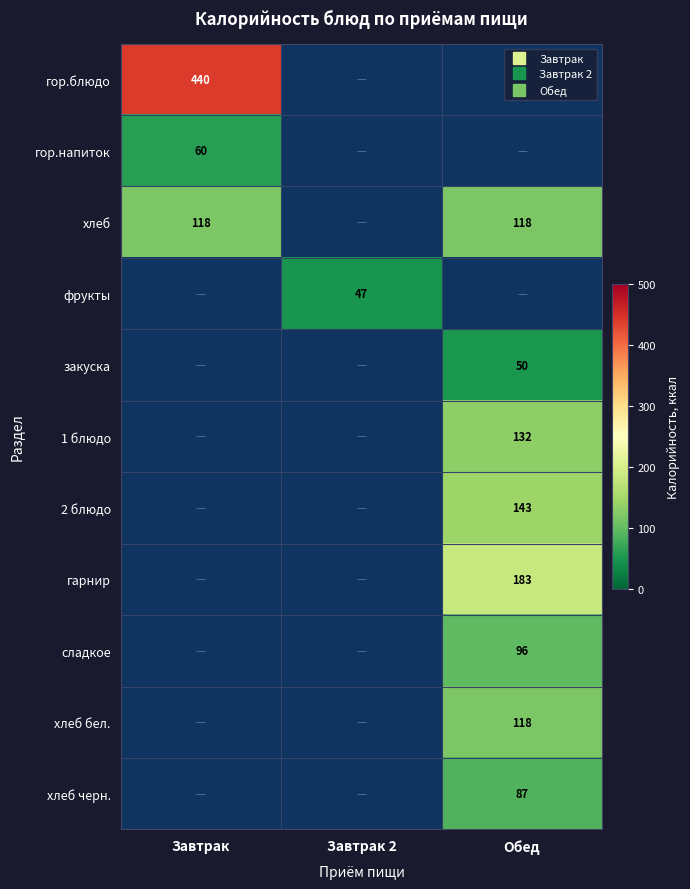

At how many categories does at least one series exceed 287?

1